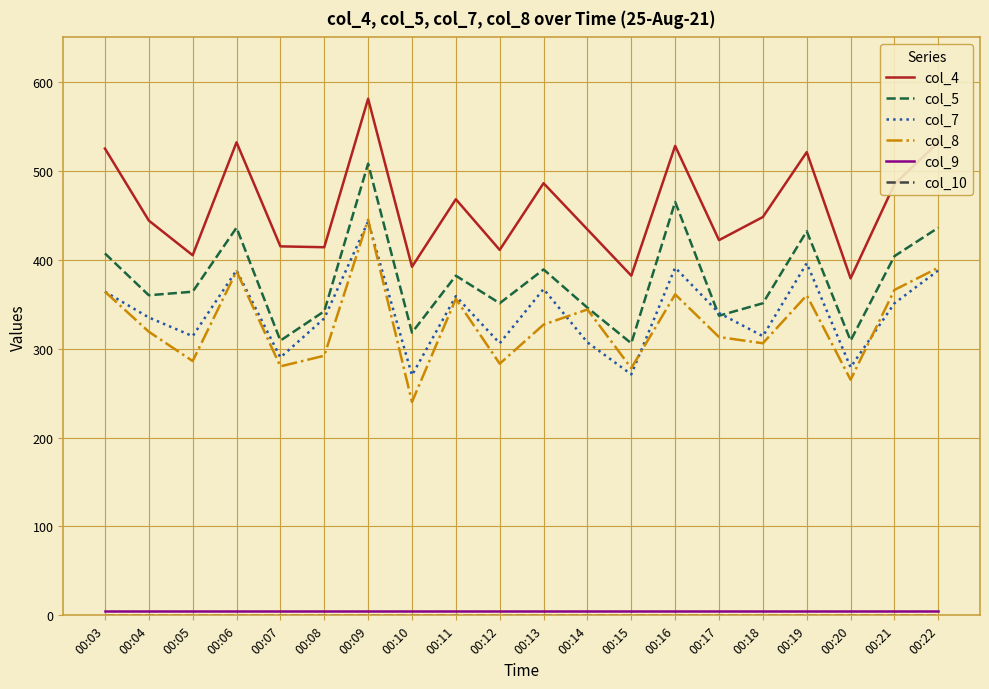

True or false: col_4 and col_5 cross at least once.

False